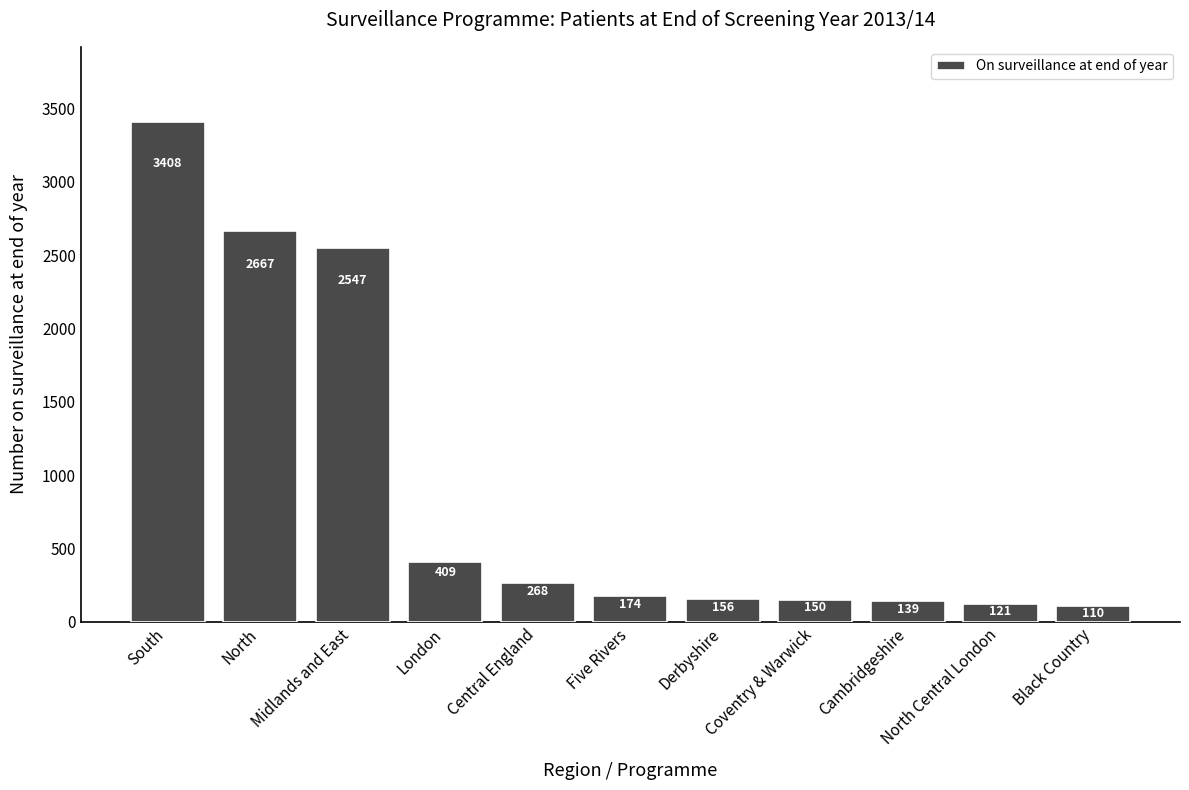

What is the average value?

923